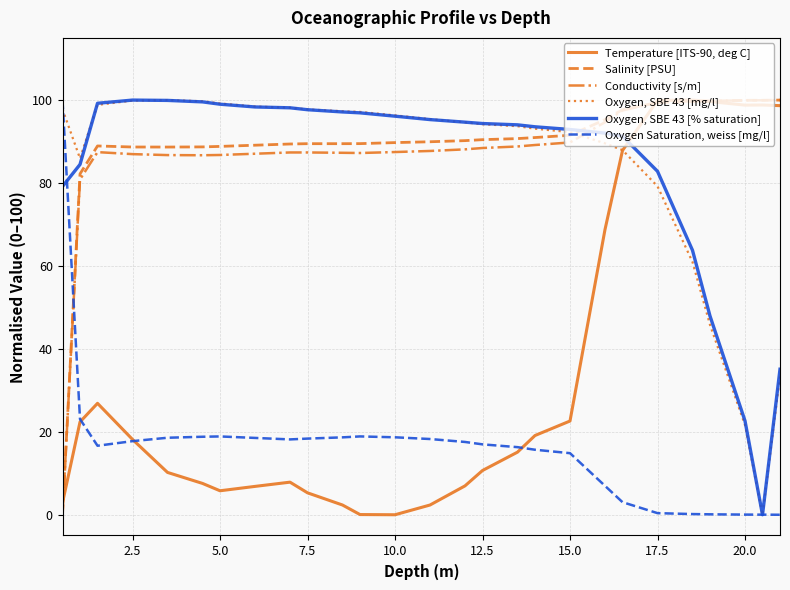

How many times do Oxygen Saturation, weiss [mg/l] and Salinity [PSU] cross each other?

1